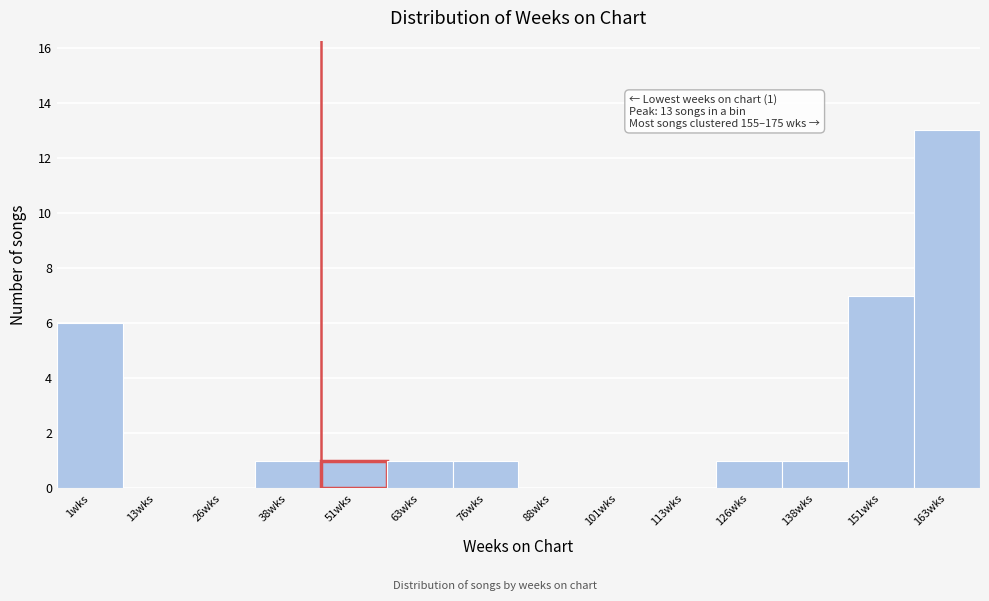

Reading left to right, transcribe all the data shown in this chart.

1wks=6	13wks=0	26wks=0	38wks=1	51wks=1	63wks=1	76wks=1	88wks=0	101wks=0	113wks=0	126wks=1	138wks=1	151wks=7	163wks=13